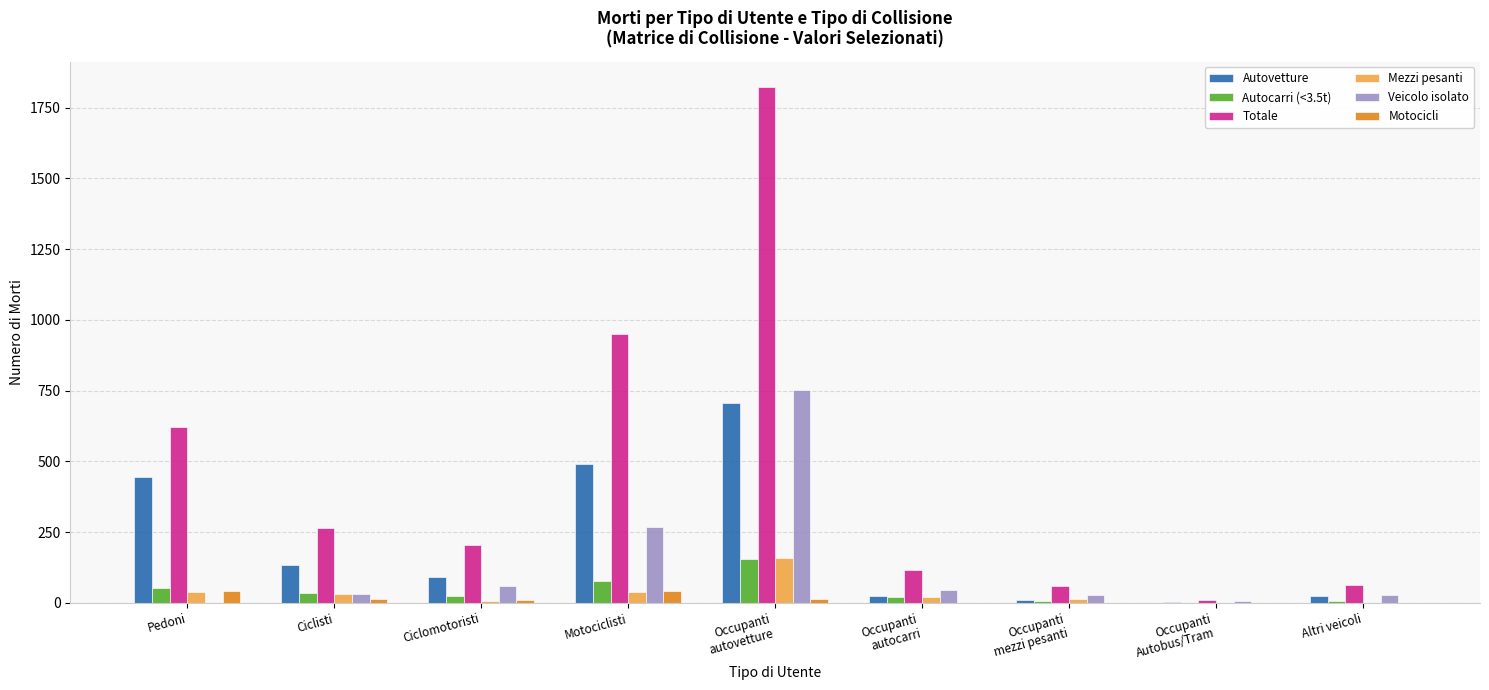

Which category has the highest value in the Totale series?

Occupanti
autovetture